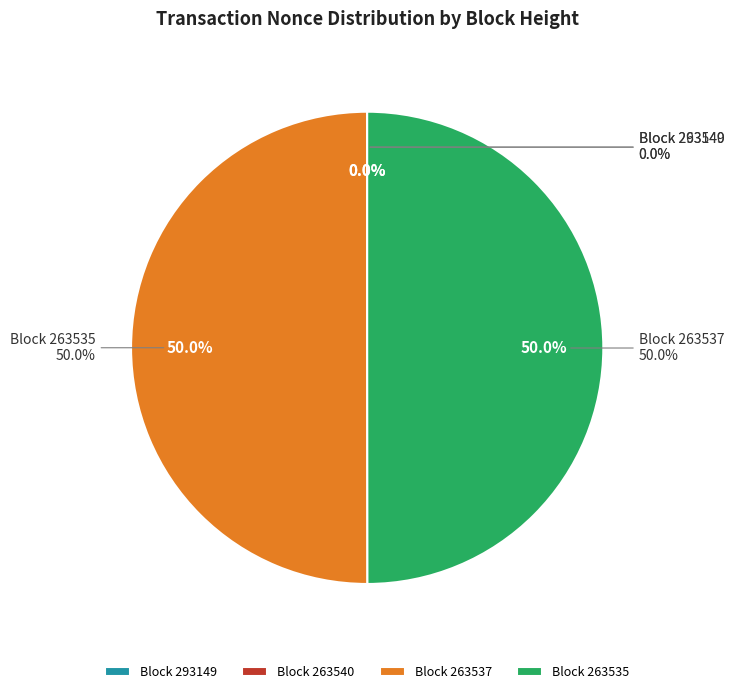

Which slice is the smallest?

263540